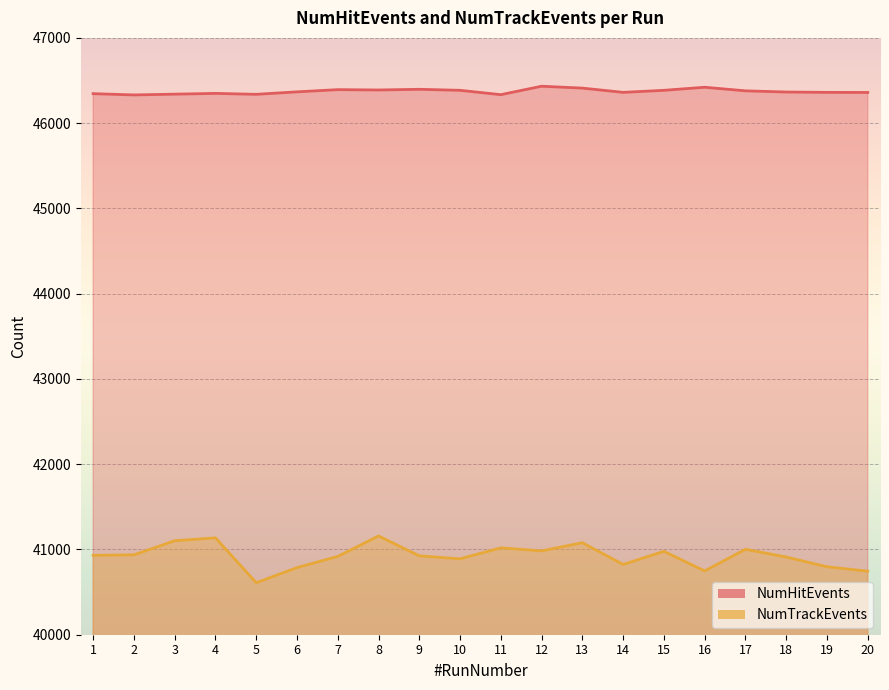

List the series in order of their overall mean, lowest first.

NumTrackEvents, NumHitEvents